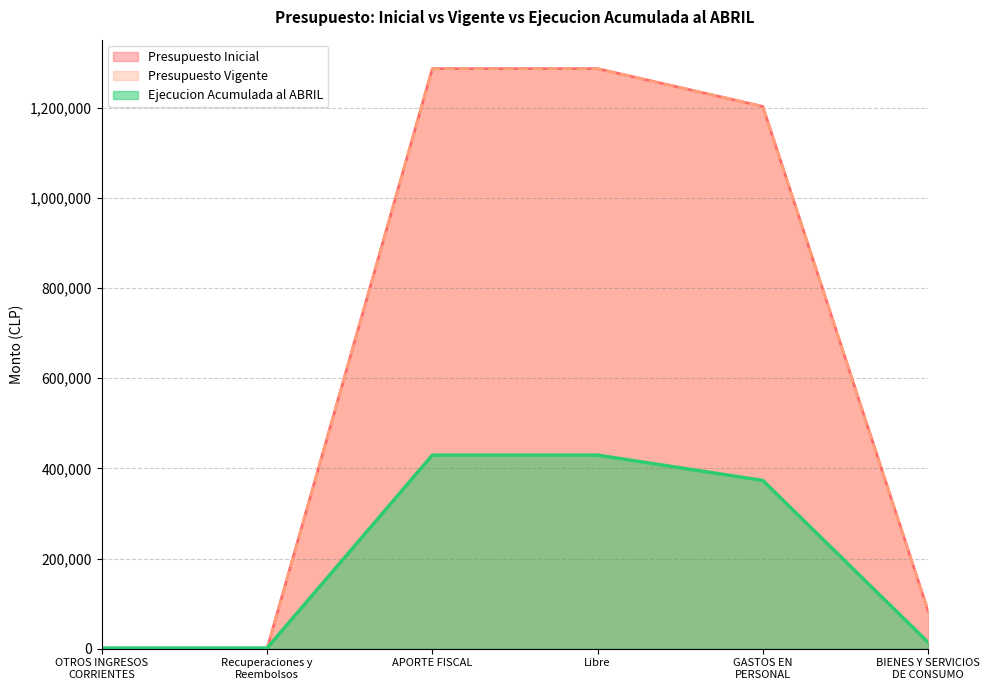

After their last crossing, which series has the higher values: Ejecucion Acumulada al ABRIL or Presupuesto Vigente?

Presupuesto Vigente